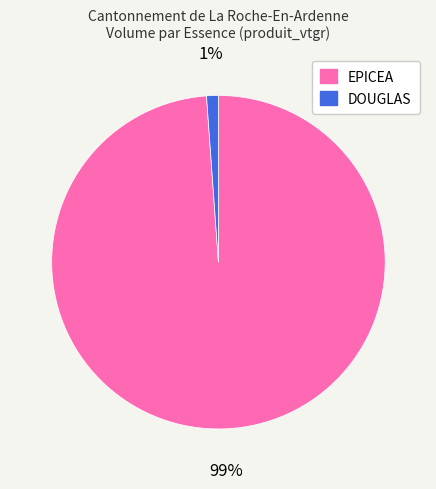

To the nearest percent, what percentage of the pie is EPICEA?

99%